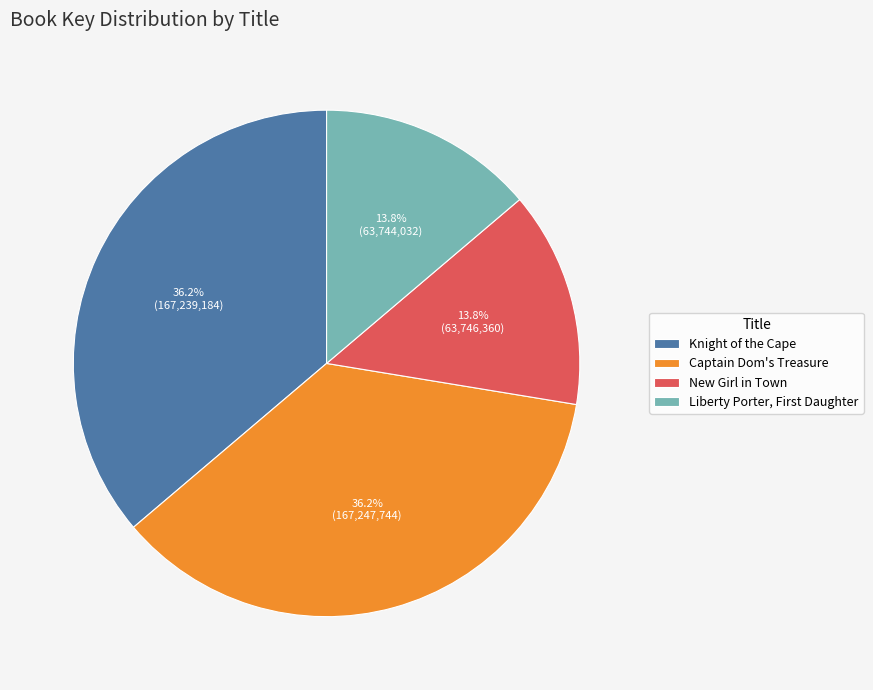

To the nearest percent, what is the difference between the largest and smallest slice percentages?

22%